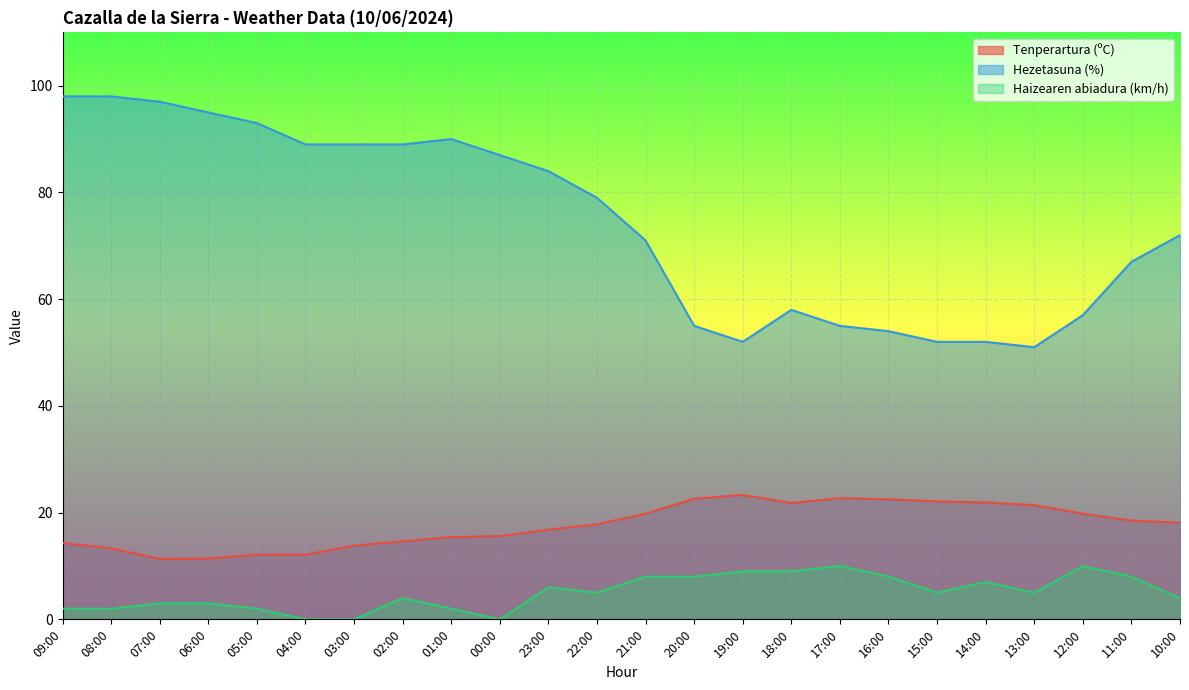

How many values in the Hezetasuna (%) series exceed 79?

11